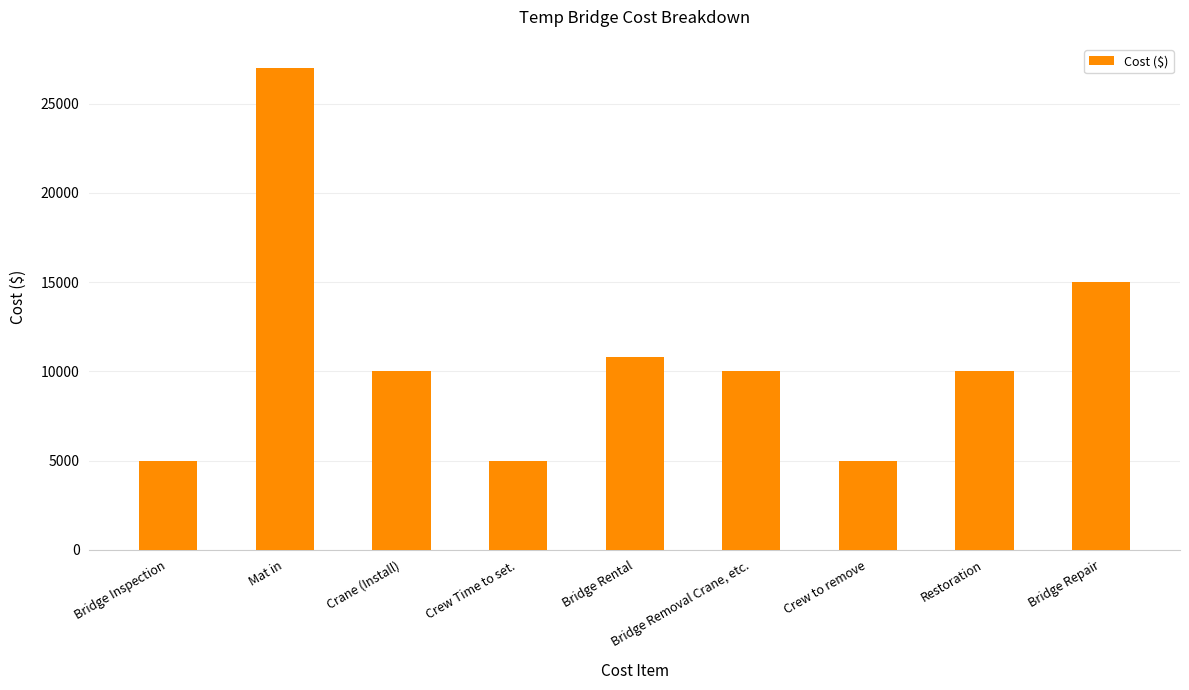

What position from the right is Crane (Install)?

7